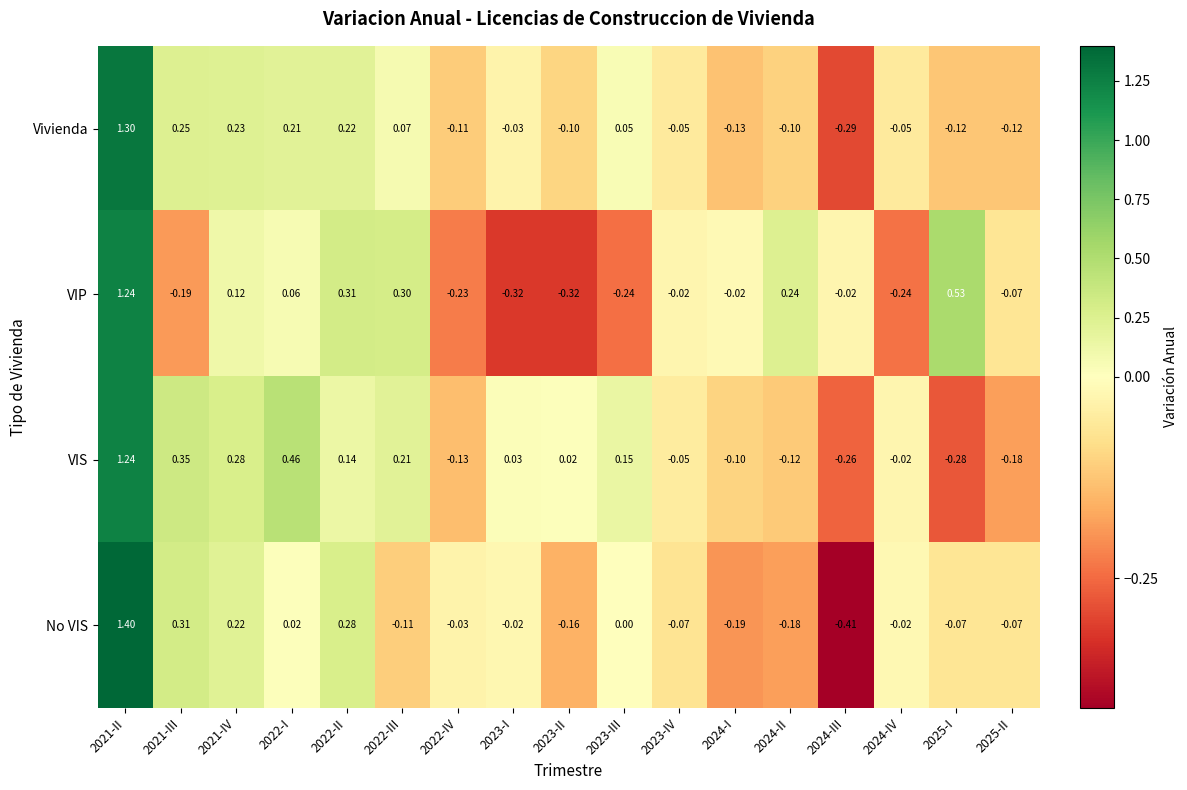

Is the value of Vivienda at 2023-III greater than the value of VIS at 2025-I?

Yes